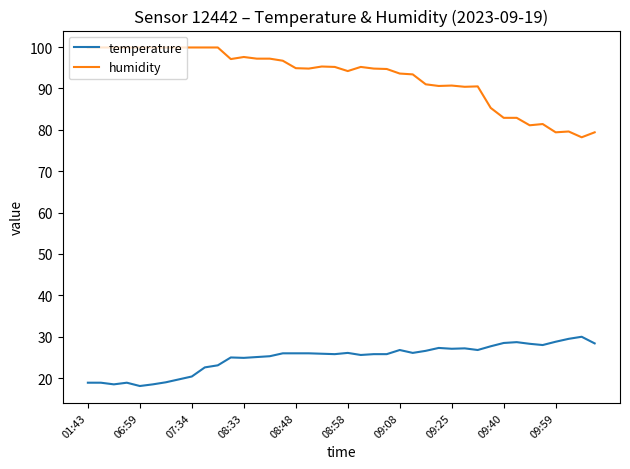

List the series in order of their peak value, lowest first.

temperature, humidity